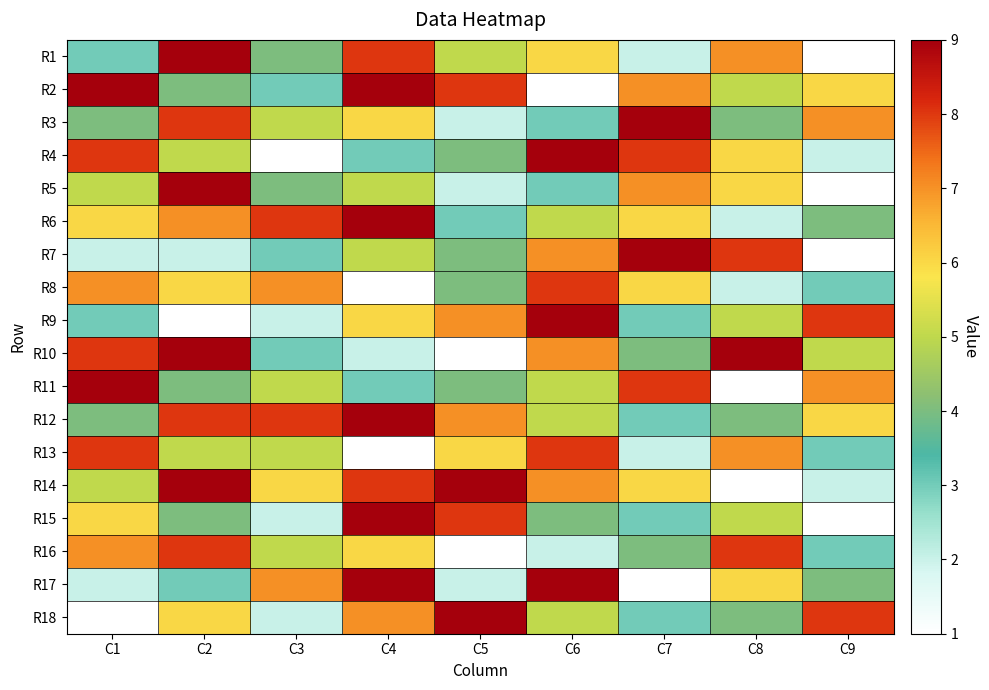

How many series are shown in this chart?

18